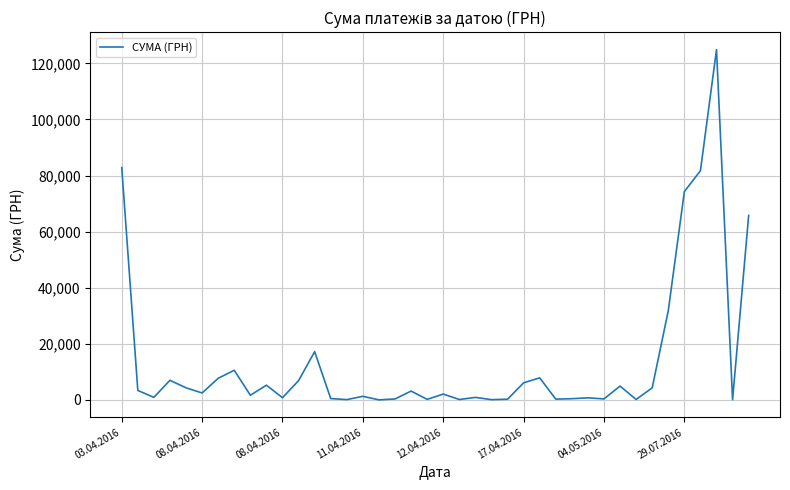

What is the smallest value displayed?

37.4